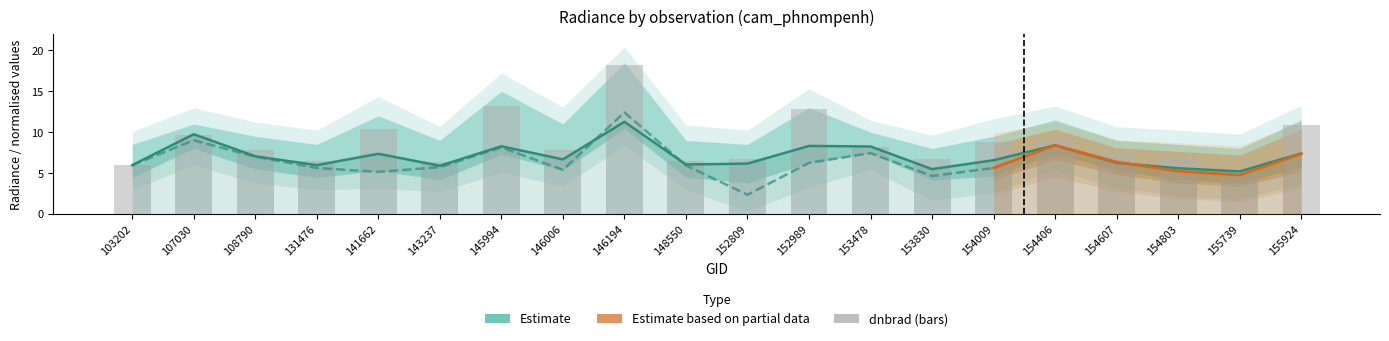

What is the maximum value for dnbrad?

18.2